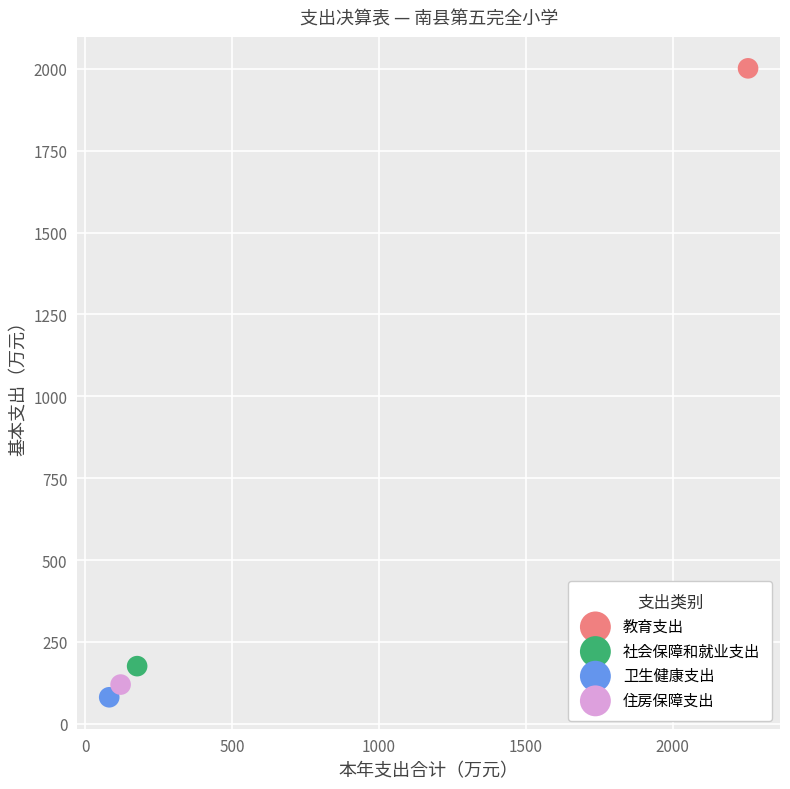

What are all the series names shown in the legend?

教育支出, 社会保障和就业支出, 卫生健康支出, 住房保障支出